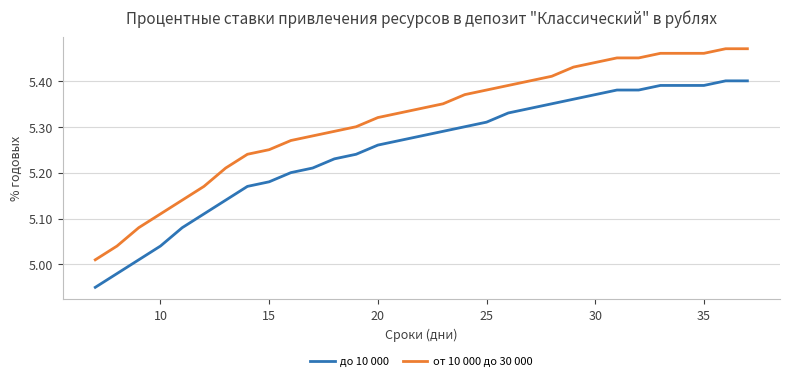

True or false: от 10 000 до 30 000 and до 10 000 intersect in this chart.

False